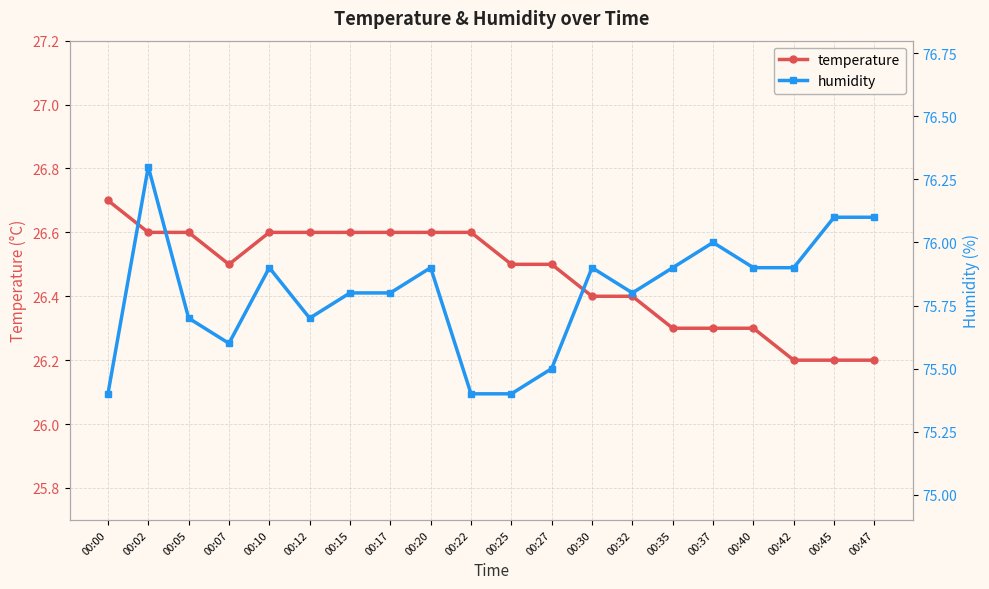

True or false: temperature has more than 2 points higher than both neighbors.

False